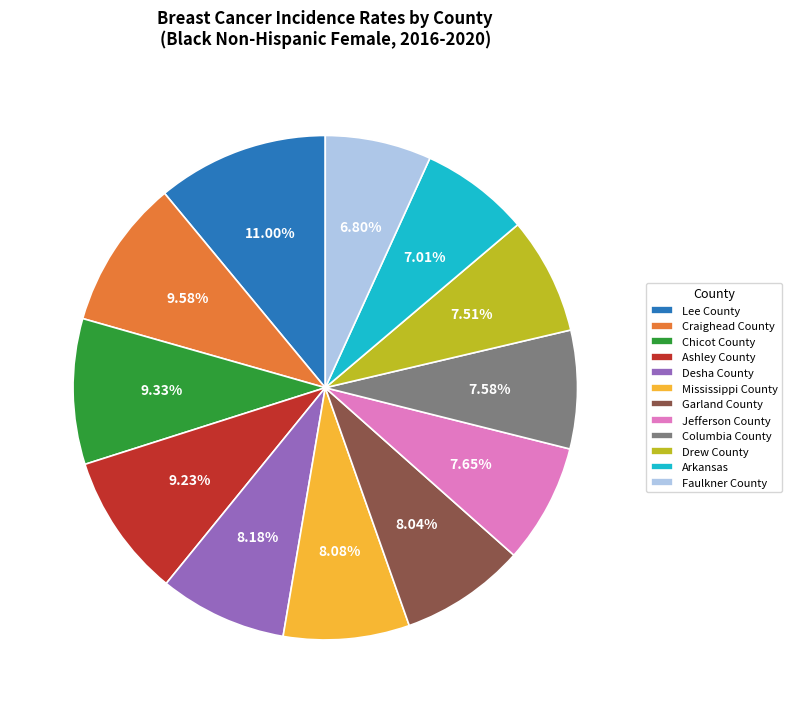

How many slices are in this pie chart?

12